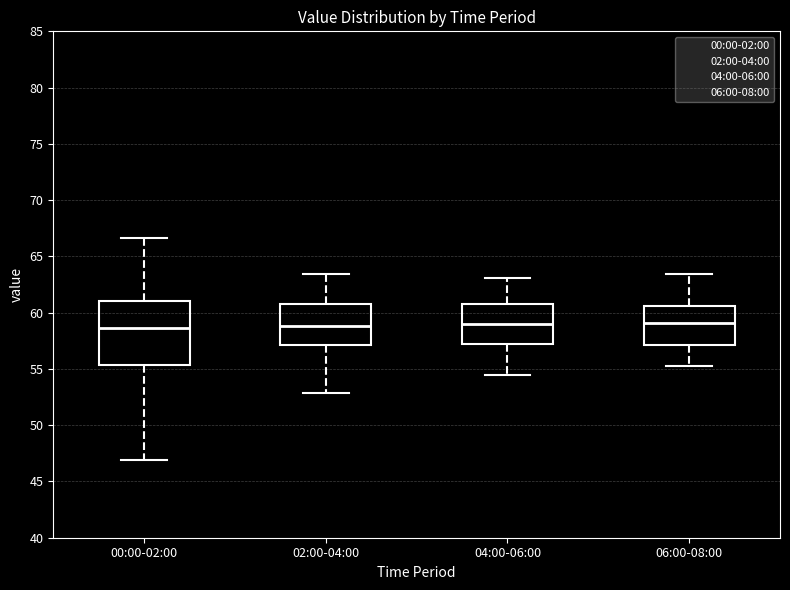

Which box is the tallest, from its lower edge to its upper edge?

00:00-02:00